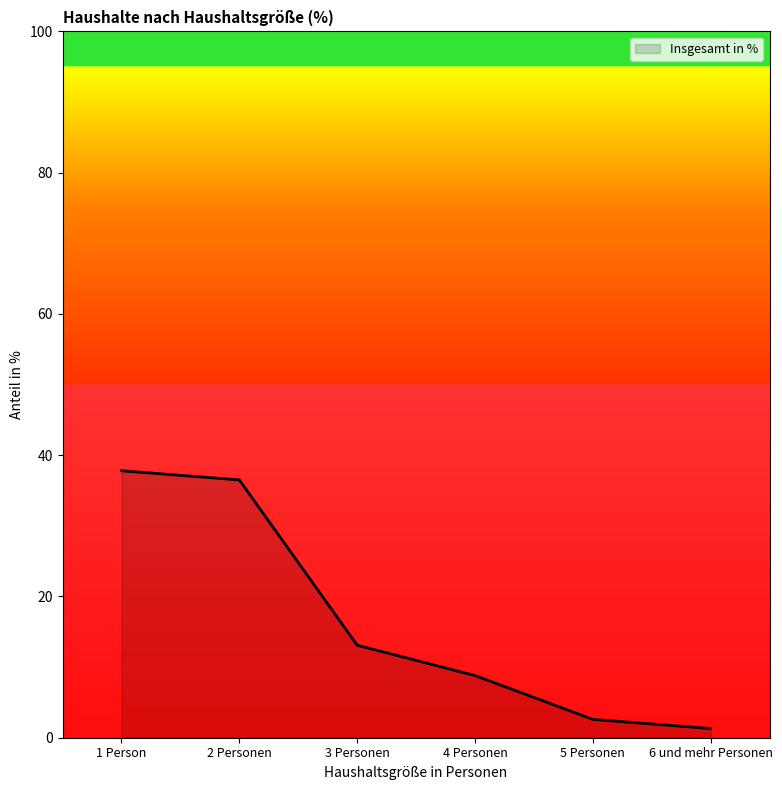

List the labels in order of value, largest first.

1 Person, 2 Personen, 3 Personen, 4 Personen, 5 Personen, 6 und mehr Personen